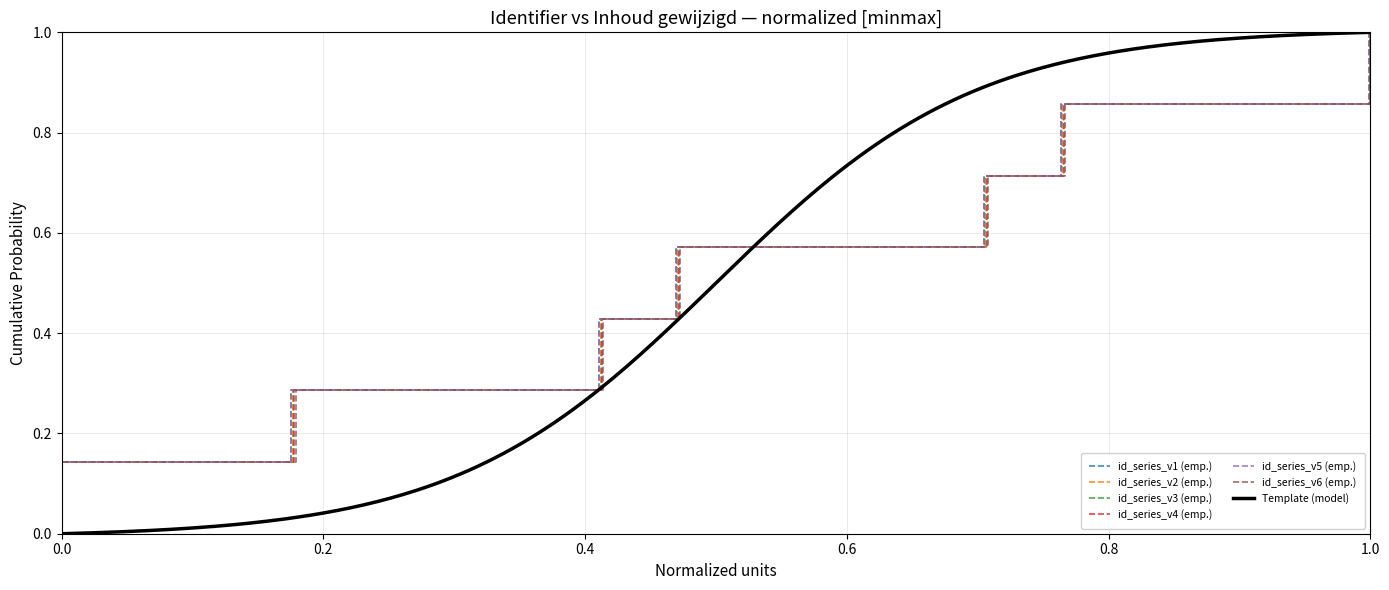

The id_series_v1 (emp.) series shows 0.5 at 1.0. True or false?

False